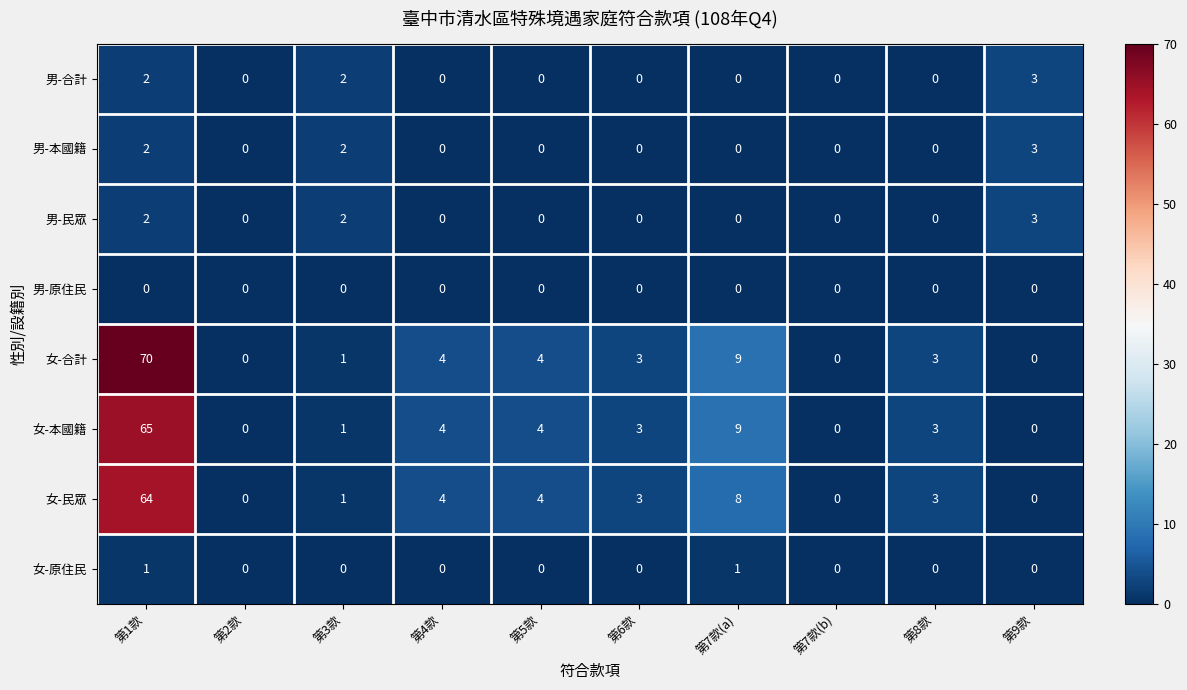

Where is 女-本國籍 nearest to the value 32?

第7款(a)